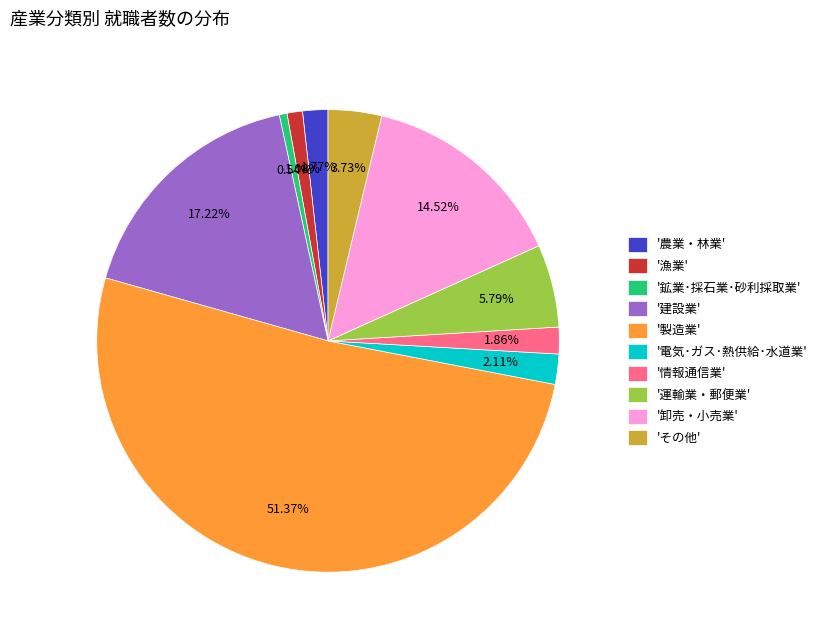

What is the largest slice in the pie chart?

'製造業'